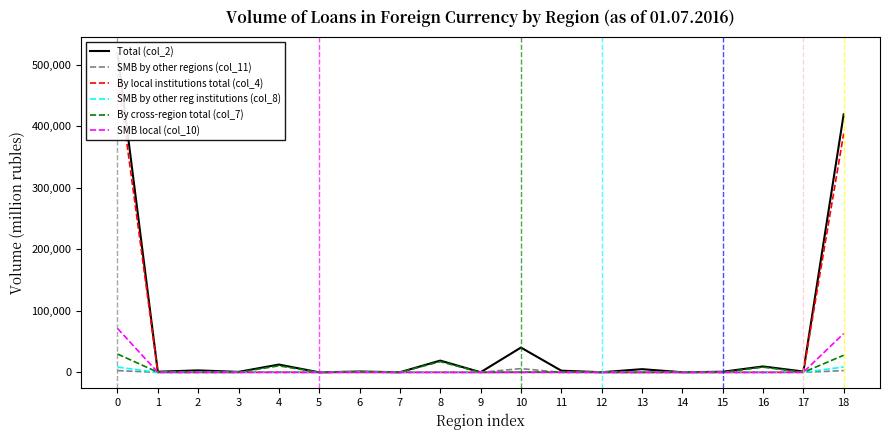

What is the sum of the By cross-region total (col_7) values at 2 and 6?

915